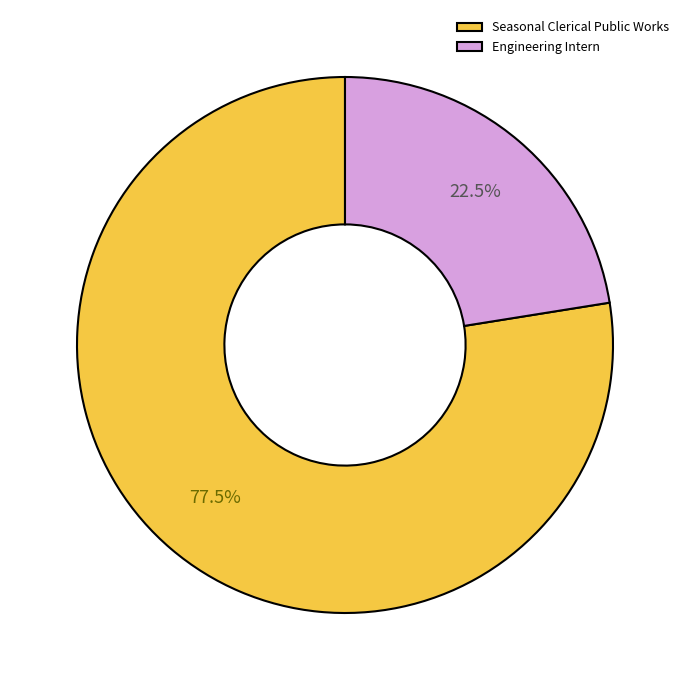

What is the smallest slice in the pie chart?

Engineering Intern